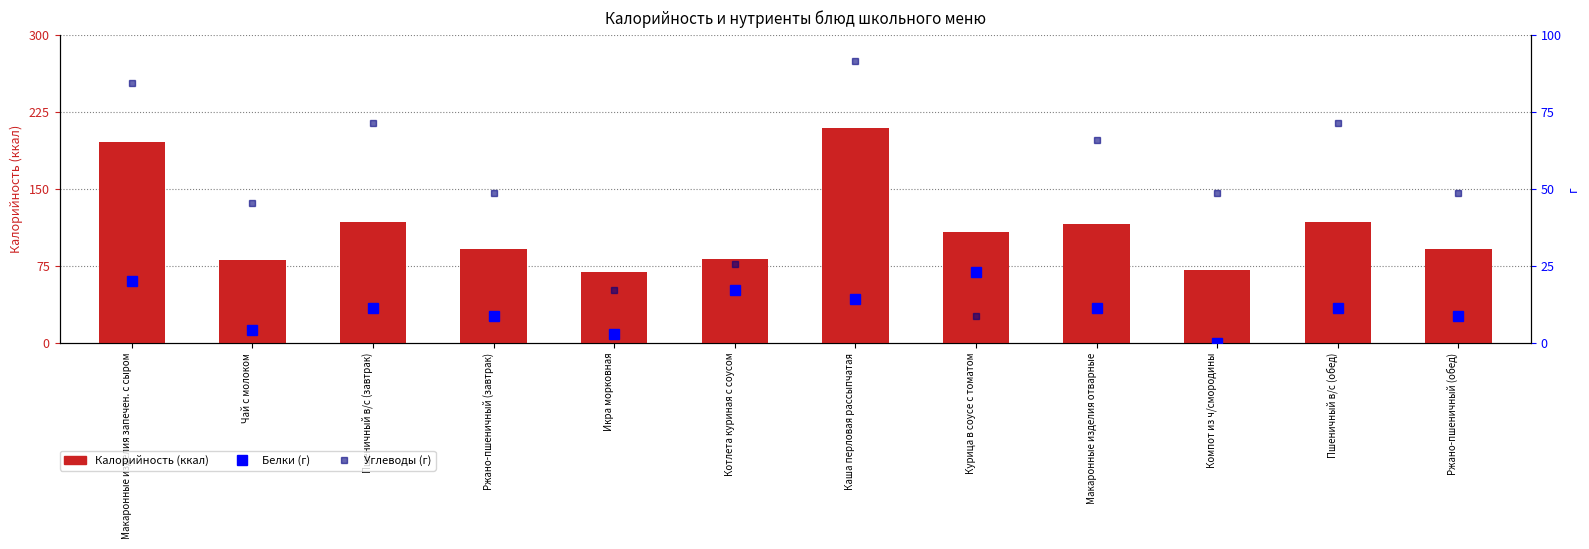

The Белки (scaled) series shows 6.9 at Чай с молоком. True or false?

False